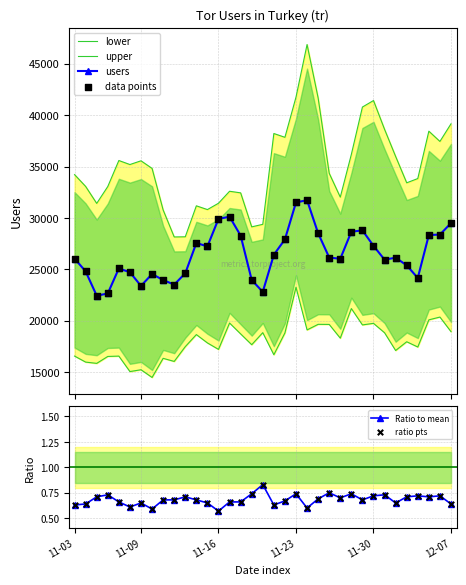

What is the total value across all series at 26?

117941.4